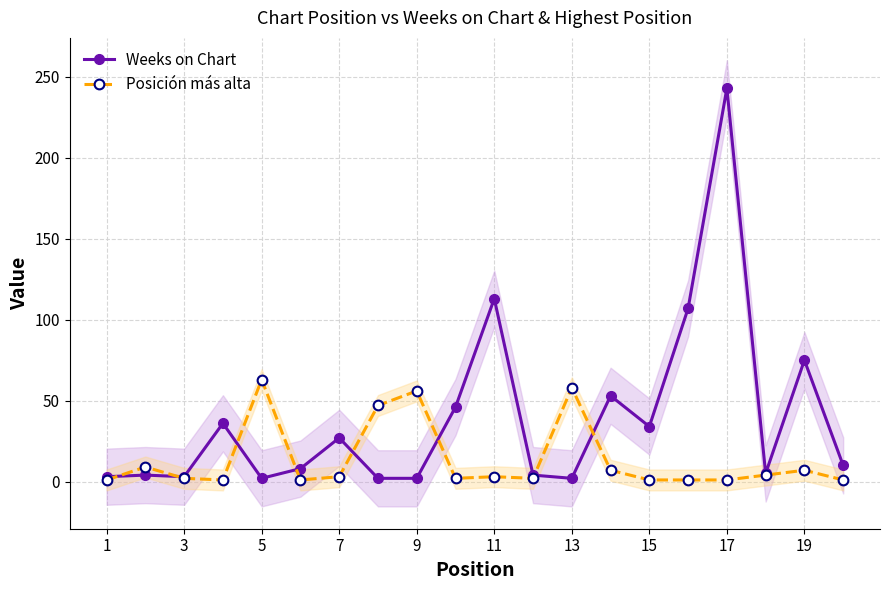

At how many categories does at least one series exceed 142?

1